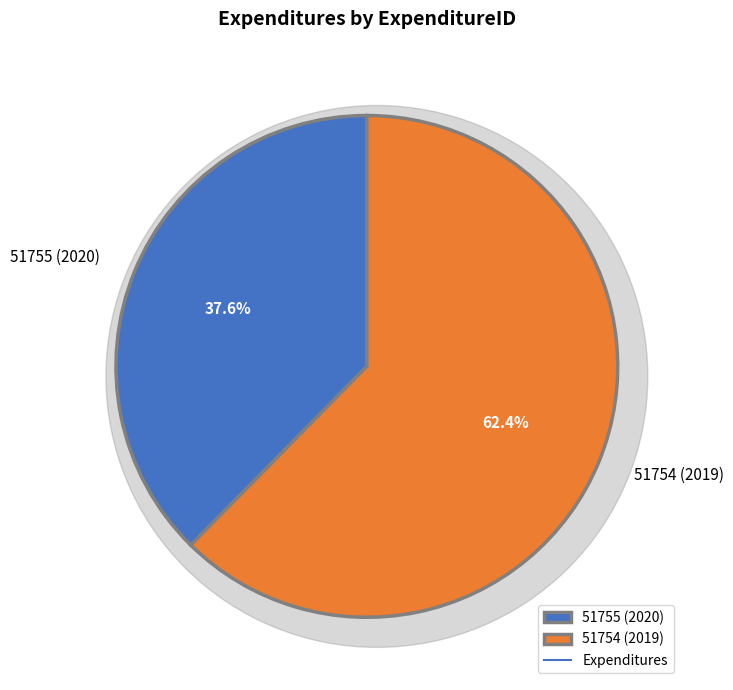

To the nearest percent, what is the combined percentage of 51754 (2019) and 51755 (2020)?

100%